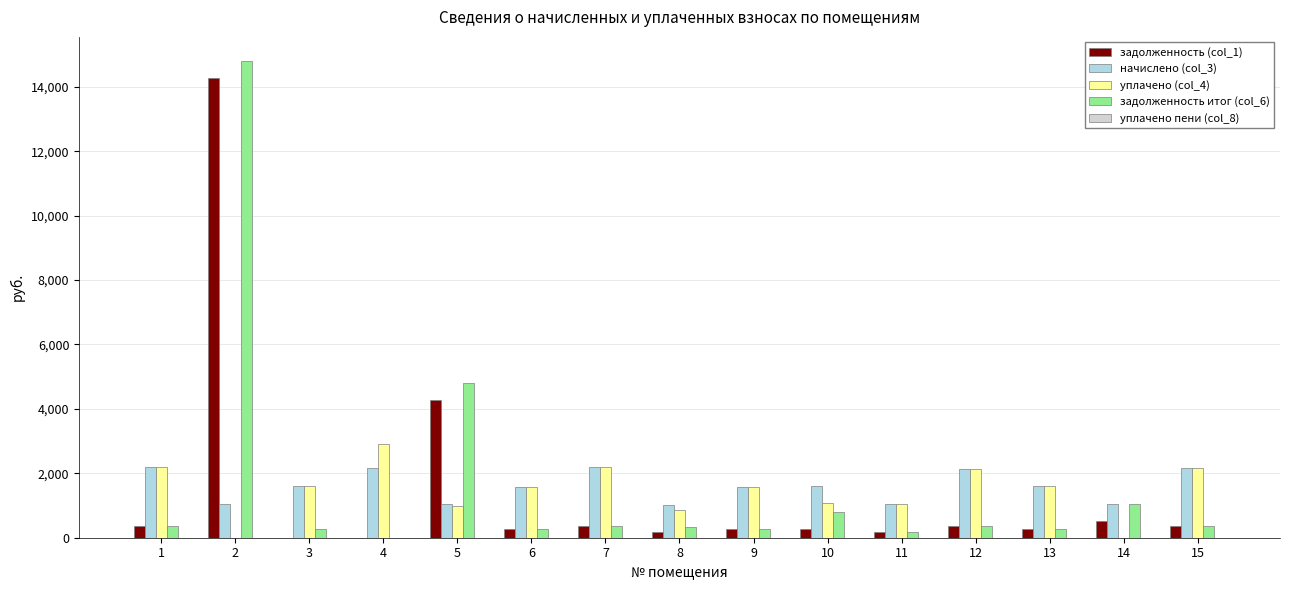

Which label corresponds to the largest value in the chart?

2